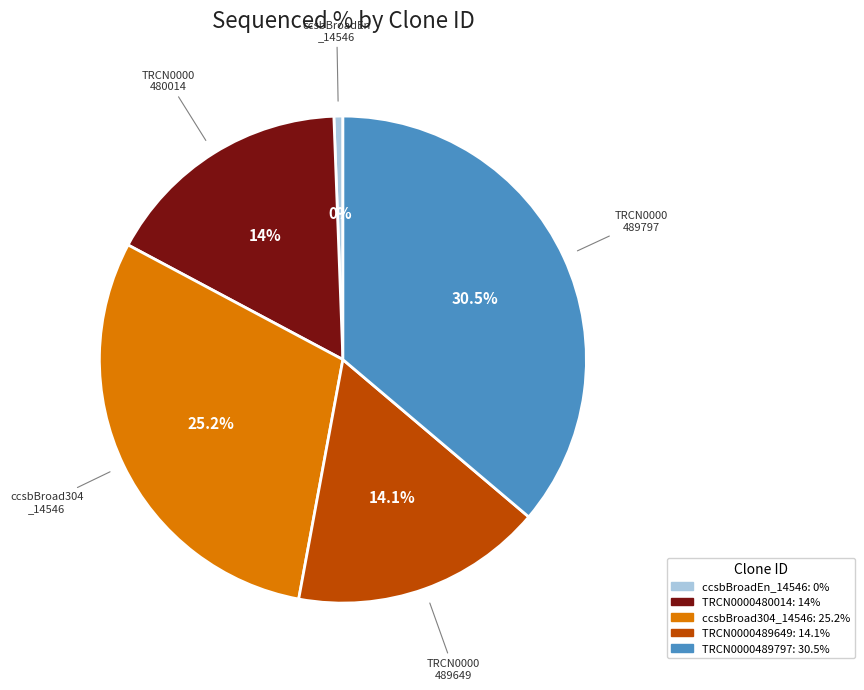

How many segments does this pie chart have?

5